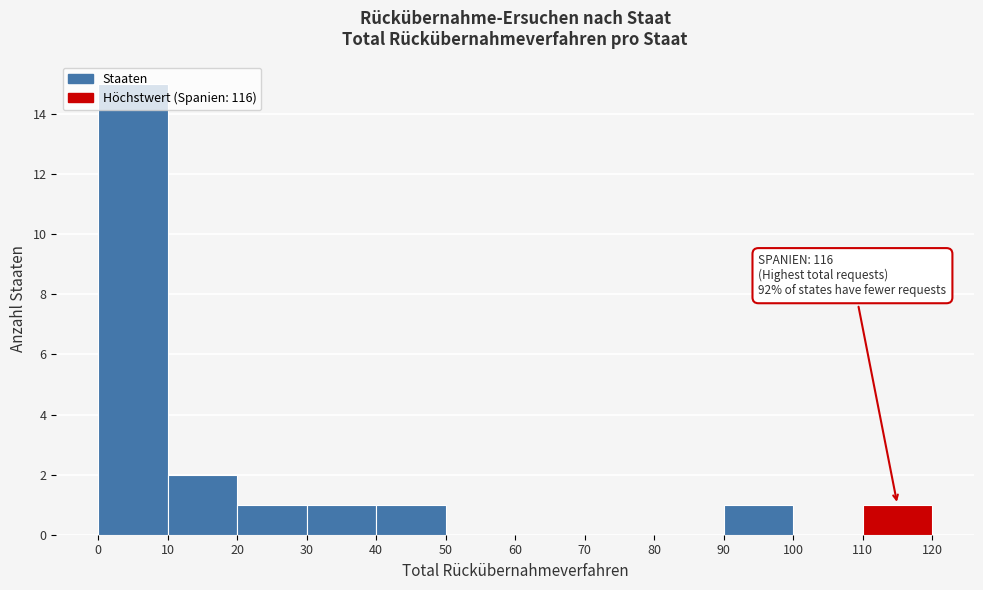

Over which range of the x-axis is the bar tallest?

0 to 10